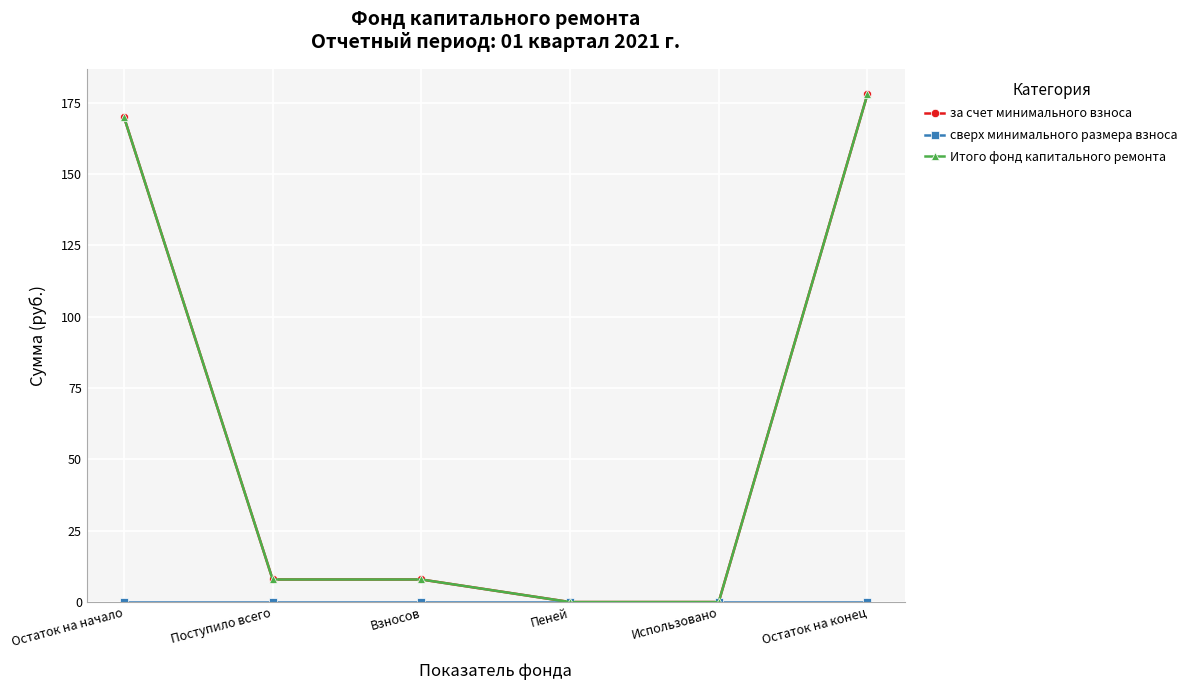

The value of за счет минимального взноса at Остаток на начало is 36.2. True or false?

False